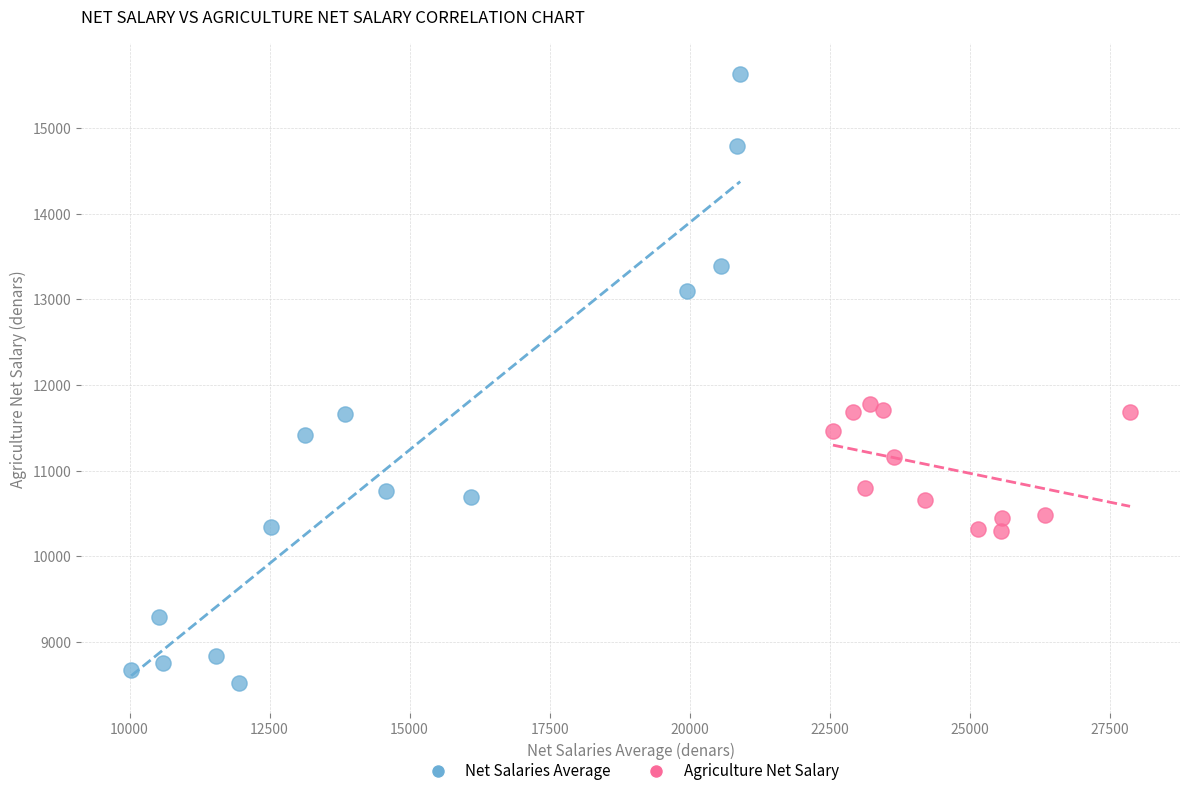

Which series has the largest Y range (max minus min)?

Net Salaries Average